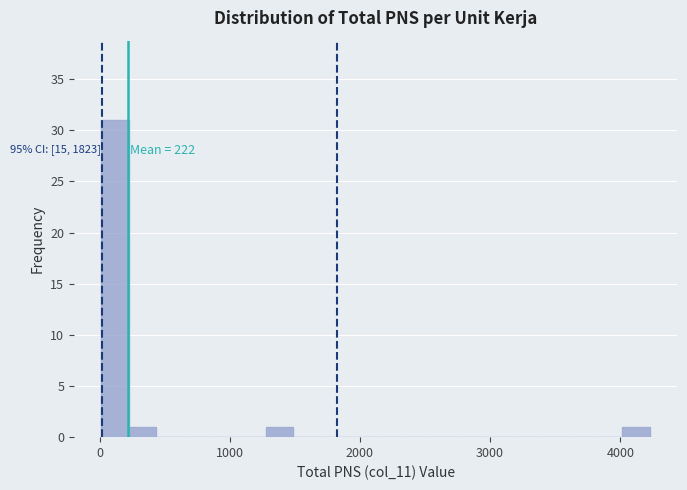

Read against the x-axis, roughly where is the centre of the tallest bar?

100